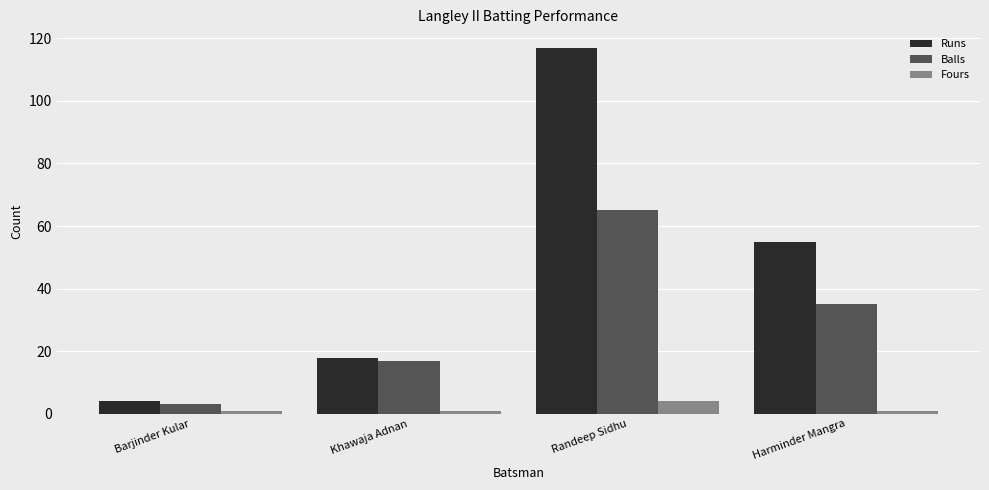

What is the difference between the maximum and minimum values in the Runs series?

113